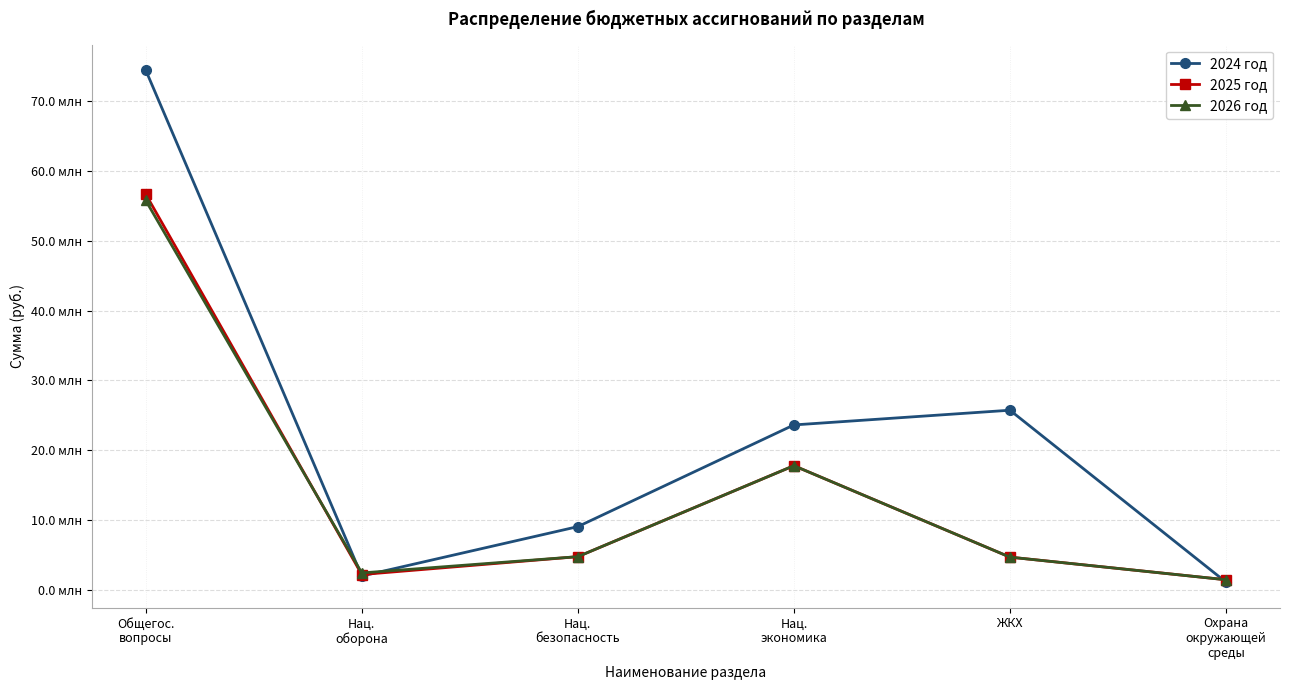

Reading right to left, list all the values displayed in this chart.

2024 год: Охрана
окружающей
среды=1115871.1	ЖКХ=25729168.7	Нац.
экономика=23622458.1	Нац.
безопасность=9063234.7	Нац.
оборона=1986300.0	Общегос.
вопросы=74410262.0
2025 год: Охрана
окружающей
среды=1454700.0	ЖКХ=4694313.2	Нац.
экономика=17784392.2	Нац.
безопасность=4762528.0	Нац.
оборона=2205100.0	Общегос.
вопросы=56655032.6
2026 год: Охрана
окружающей
среды=1454700.0	ЖКХ=4694313.2	Нац.
экономика=17784392.2	Нац.
безопасность=4762528.0	Нац.
оборона=2430500.0	Общегос.
вопросы=55759332.6